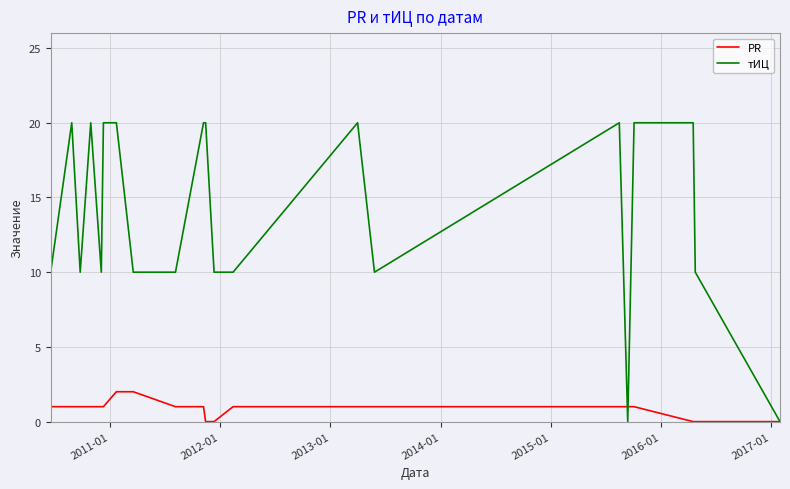

What is the difference between the maximum and minimum values in the PR series?

2